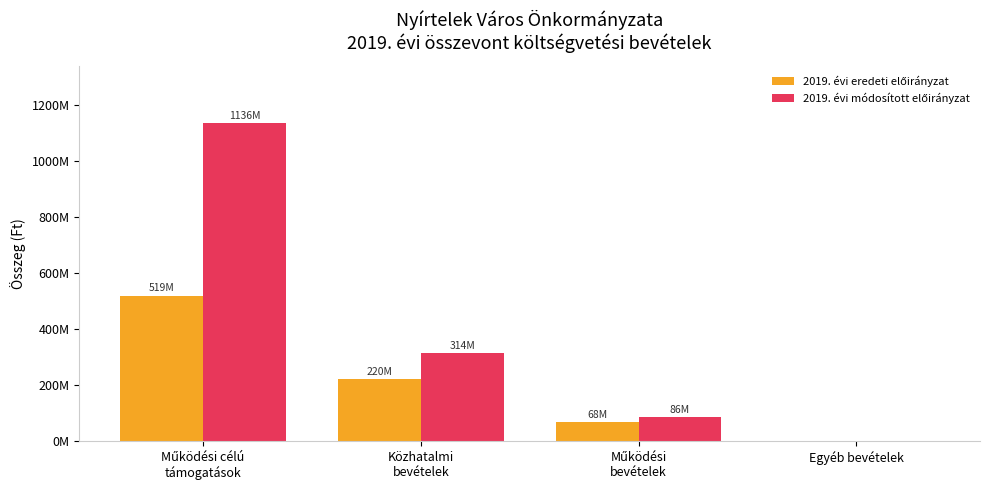

Rank the series at Működési
bevételek from lowest to highest value.

2019. évi eredeti előirányzat, 2019. évi módosított előirányzat